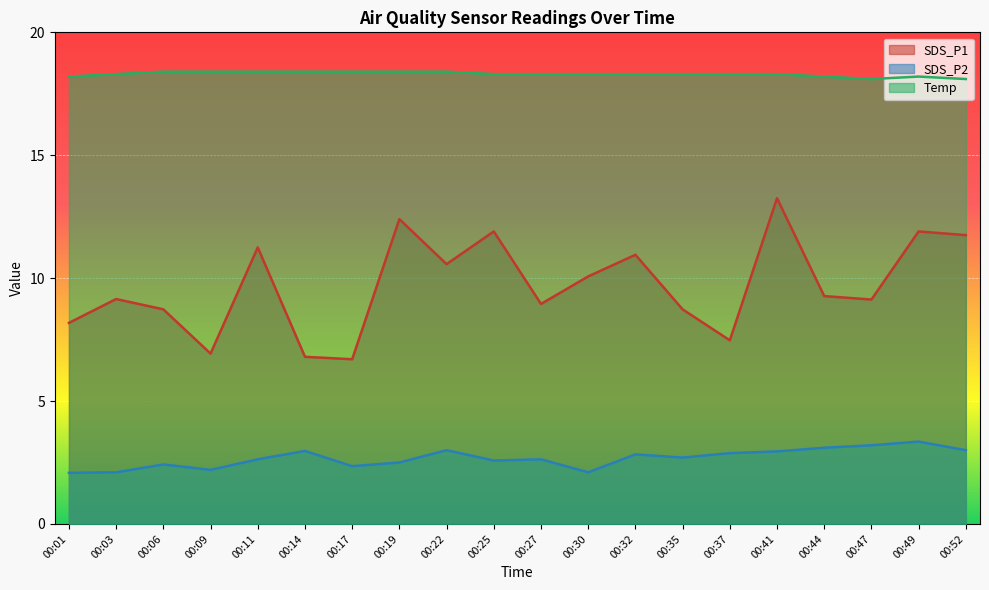

What is the difference between the maximum and minimum values in the SDS_P1 series?

6.5